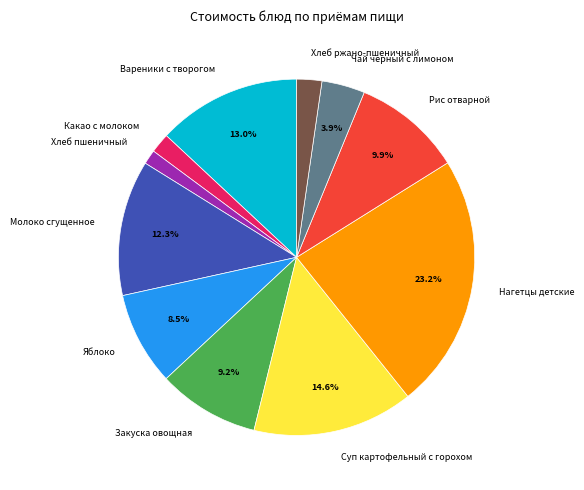

Between Нагетцы детские and Суп картофельный с горохом, which is larger?

Нагетцы детские